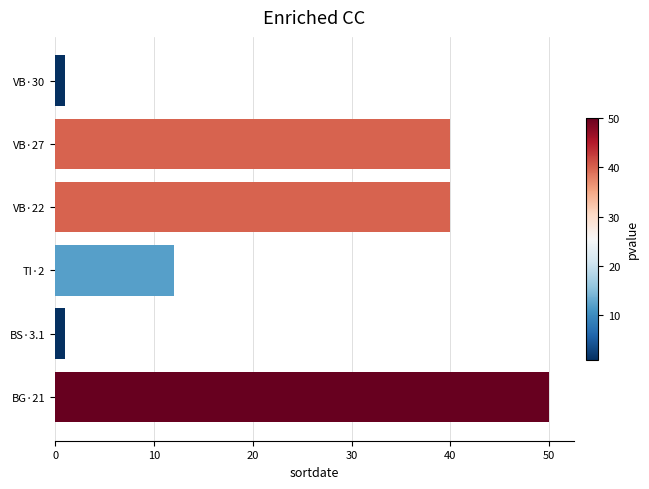

Where is the data nearest to the value 25?

TI·2